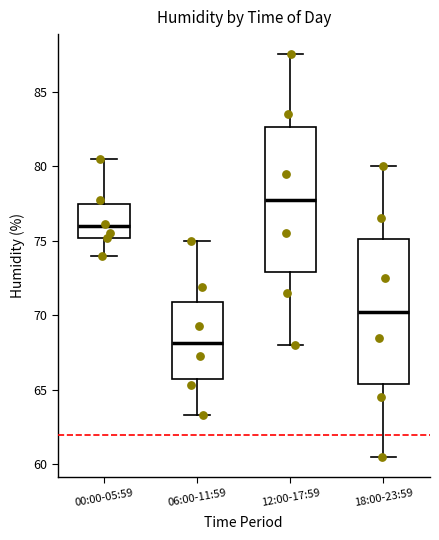

Where is the upper edge of the box for 12:00-17:59 on the y-axis? The values are not printed on the chart, so give them approximately, as read against the axis.

82.5